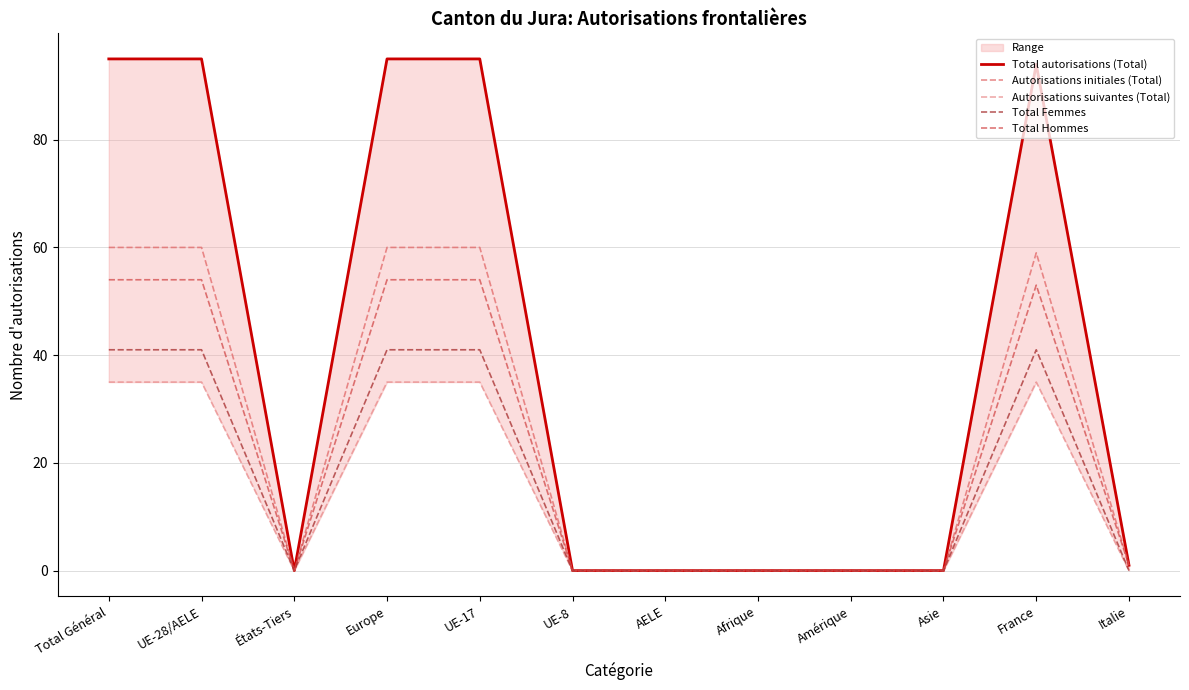

The value of Autorisations suivantes (Total) at Italie is -23. True or false?

False